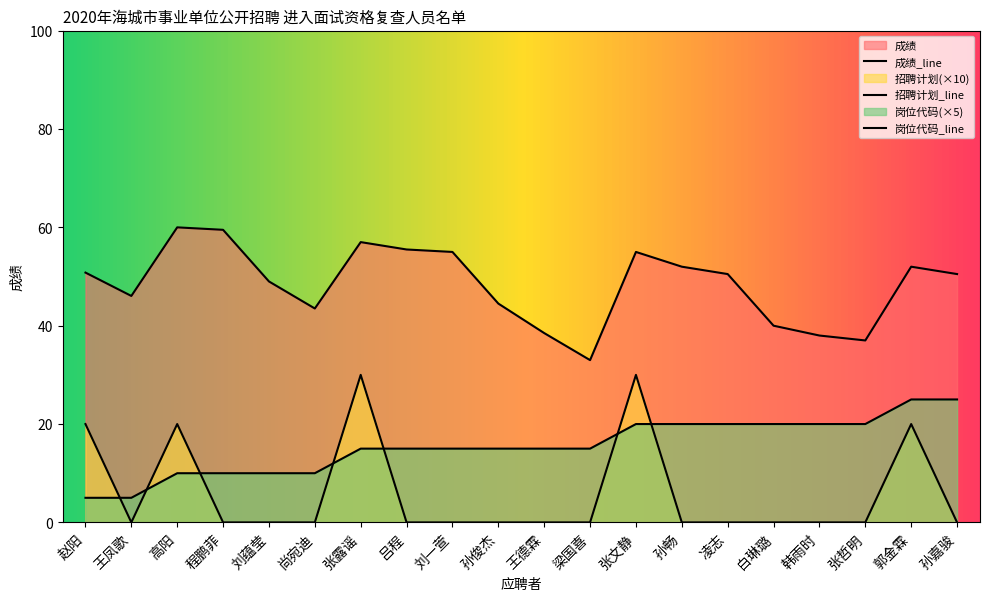

Reading left to right, what are all the values shown in this chart?

成绩: 50.8	46.0	60.0	59.5	49.0	43.5	57.0	55.5	55.0	44.5	38.5	33.0	55.0	52.0	50.5	40.0	38.0	37.0	52.0	50.5
招聘计划: 20.0	0.0	20.0	0.0	0.0	0.0	30.0	0.0	0.0	0.0	0.0	0.0	30.0	0.0	0.0	0.0	0.0	0.0	20.0	0.0
岗位代码: 5.0	5.0	10.0	10.0	10.0	10.0	15.0	15.0	15.0	15.0	15.0	15.0	20.0	20.0	20.0	20.0	20.0	20.0	25.0	25.0